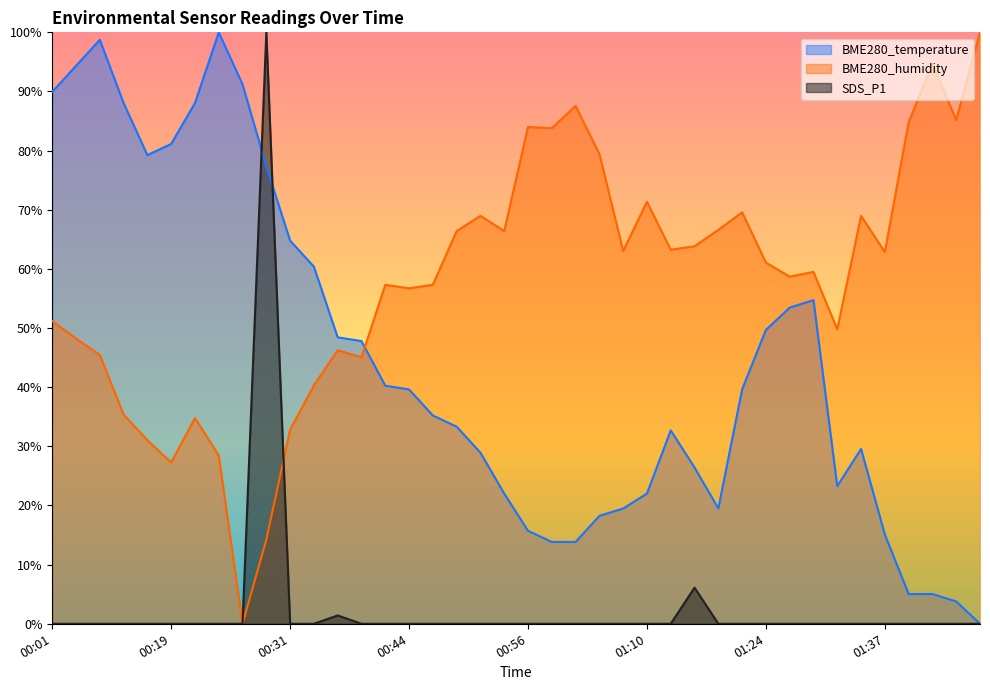

What are all the series names shown in the legend?

BME280_temperature, BME280_humidity, SDS_P1